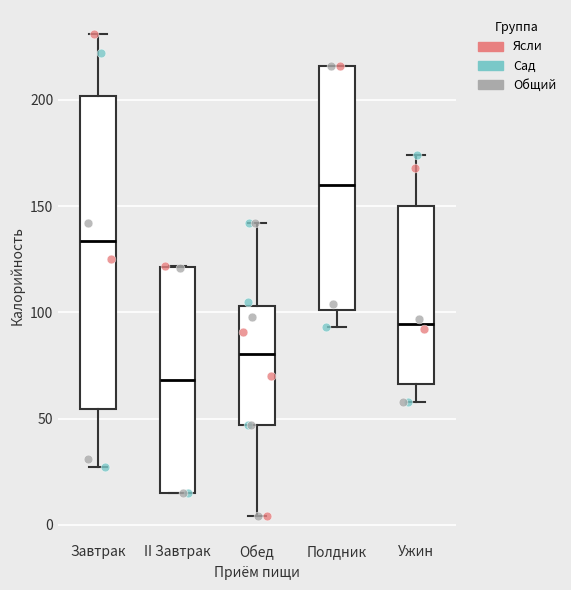

Reading left to right, transcribe this box plot: for each box, give where its median line is, the range the box spans, and where its two whiskers end, as read against the y-axis. The values are not printed on the chart, so give them approximately, as read against the axis.

Завтрак: median 135, box 55 to 200, whiskers 25 to 230
II Завтрак: median 70, box 15 to 120, whiskers 15 to 120
Обед: median 80, box 45 to 105, whiskers 5 to 140
Полдник: median 160, box 100 to 215, whiskers 95 to 215
Ужин: median 95, box 65 to 150, whiskers 60 to 175